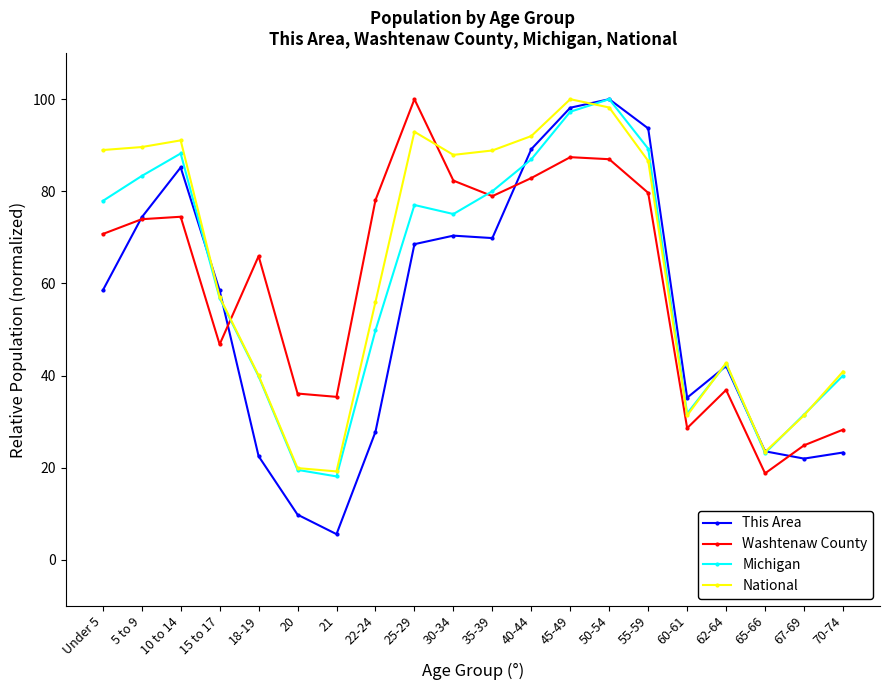

What is the label of the 18th point from the right?

10 to 14